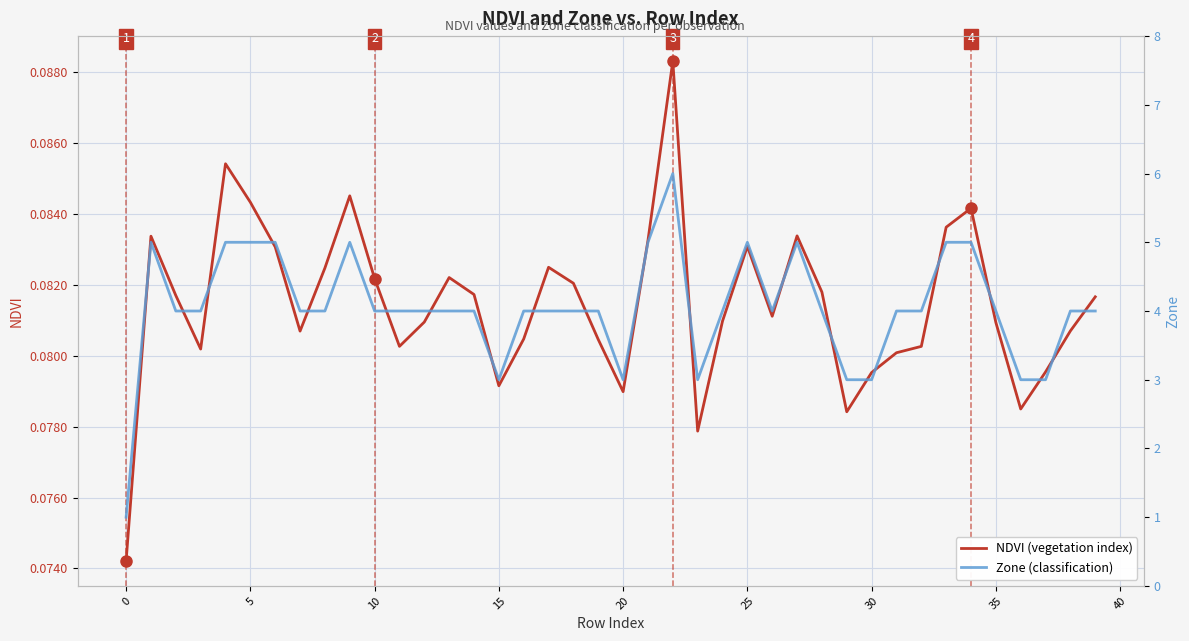

True or false: Zone (classification) has more than 2 points higher than both neighbors.

True